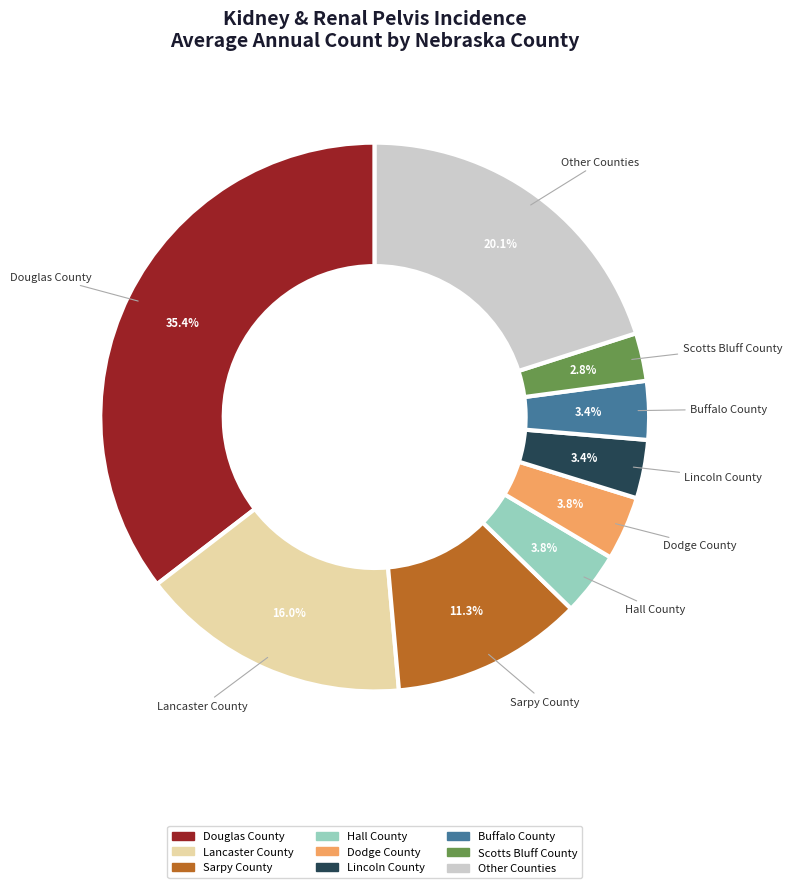

Does any single category account for the majority?

No